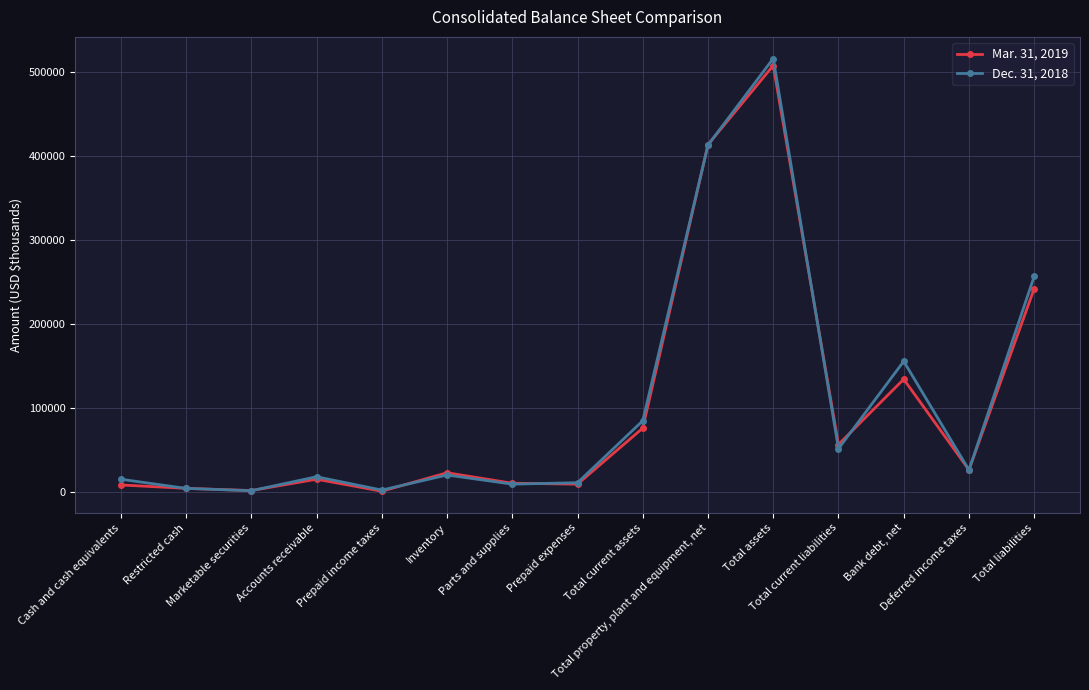

Rank the categories by Dec. 31, 2018 value from lowest to highest.

Marketable securities, Prepaid income taxes, Restricted cash, Parts and supplies, Prepaid expenses, Cash and cash equivalents, Accounts receivable, Inventory, Deferred income taxes, Total current liabilities, Total current assets, Bank debt, net, Total liabilities, Total property, plant and equipment, net, Total assets